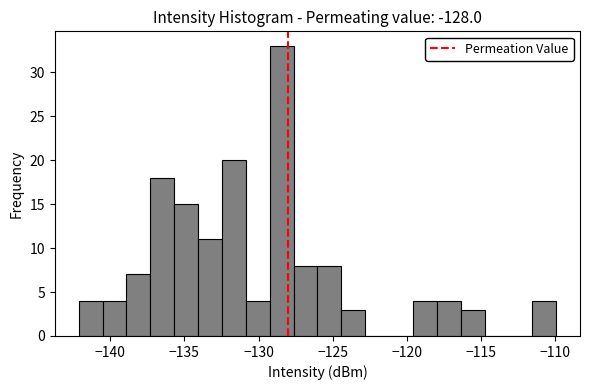

Around what value on the x-axis is the tallest bar? Give the approximate position of its centre, as read against the axis.

-128.5